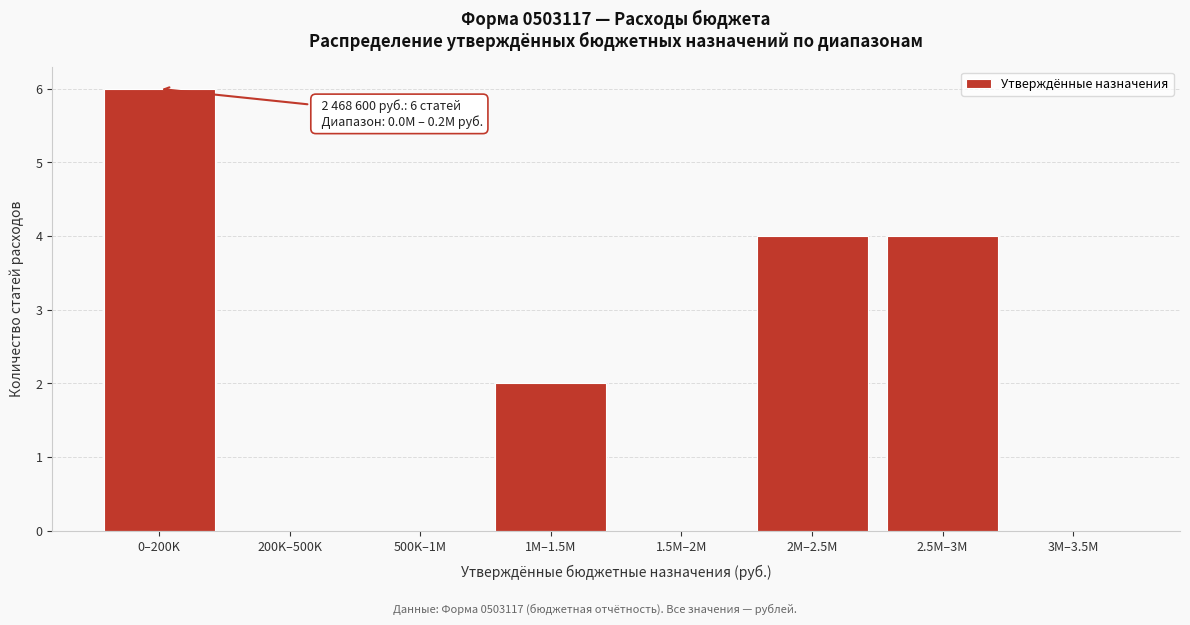

Reading left to right, extract all data points from this chart.

0–200K=6	200K–500K=0	500K–1M=0	1M–1.5M=2	1.5M–2M=0	2M–2.5M=4	2.5M–3M=4	3M–3.5M=0